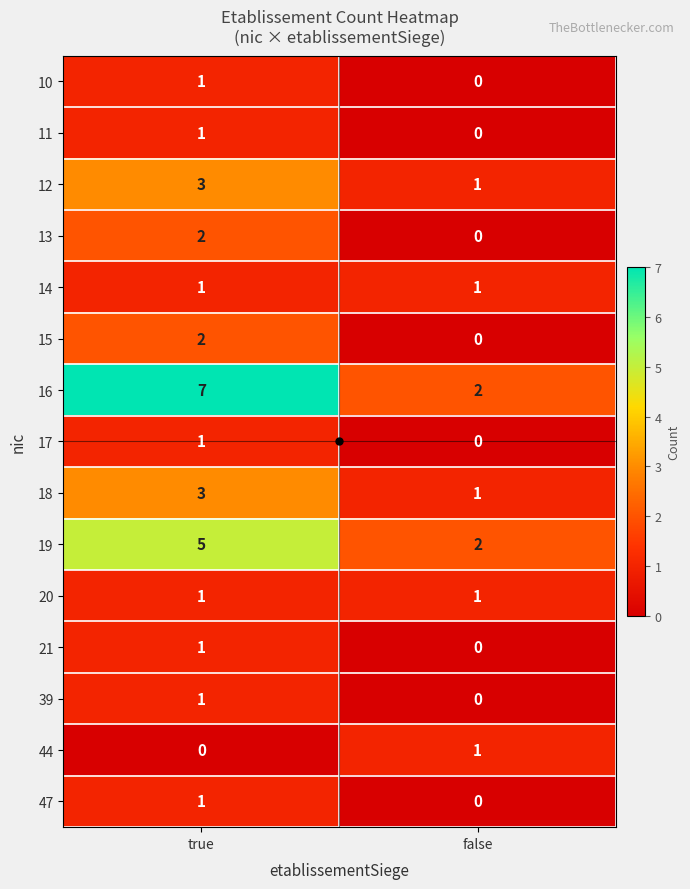

At which label is 10 closest to 0?

false